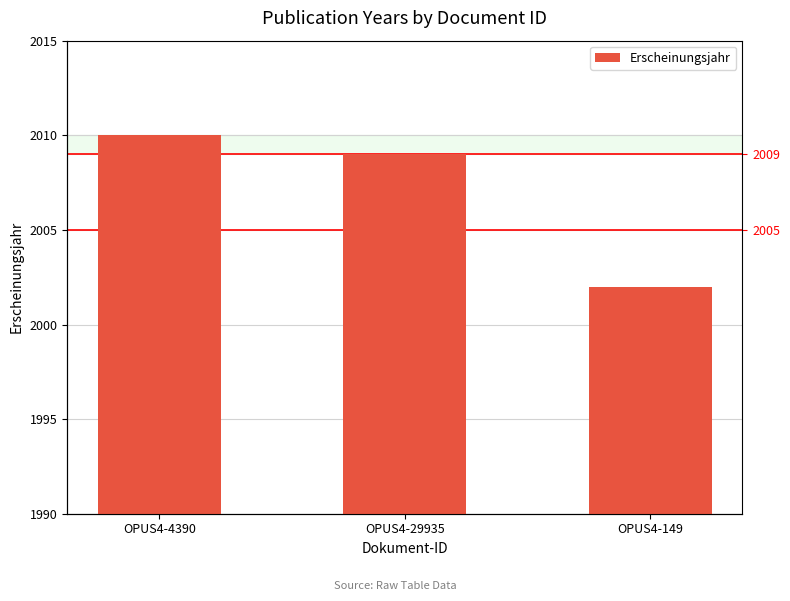

Rank the categories by value from highest to lowest.

OPUS4-4390, OPUS4-29935, OPUS4-149